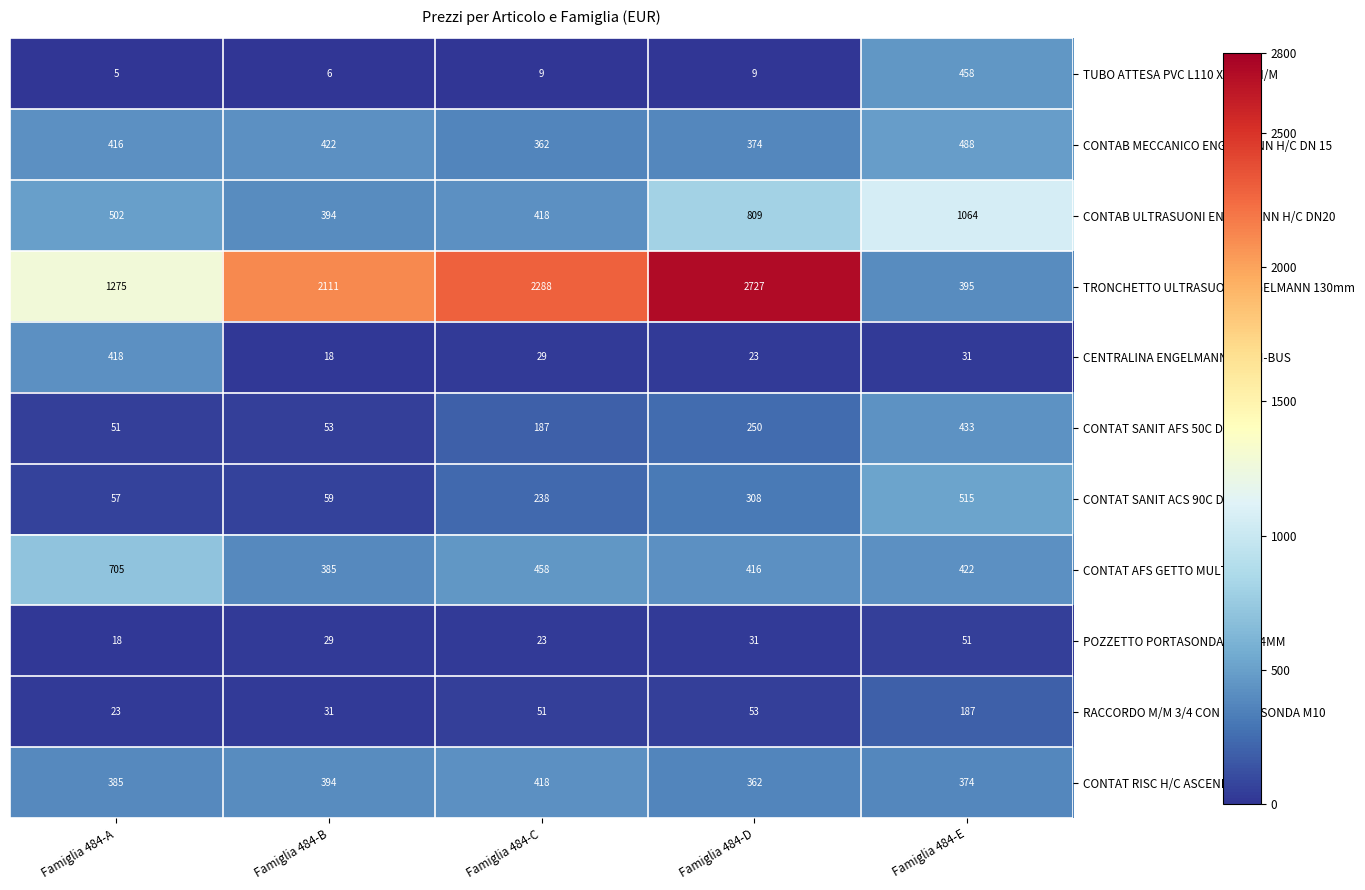

The CONTAB ULTRASUONI ENGELMANN H/C DN20 series shows 537 at Famiglia 484-D. True or false?

False